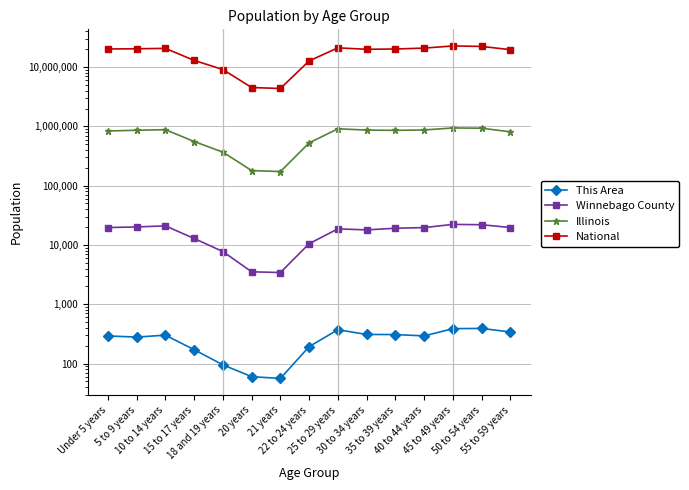

Where is Illinois nearest to the value 556444?

15 to 17 years